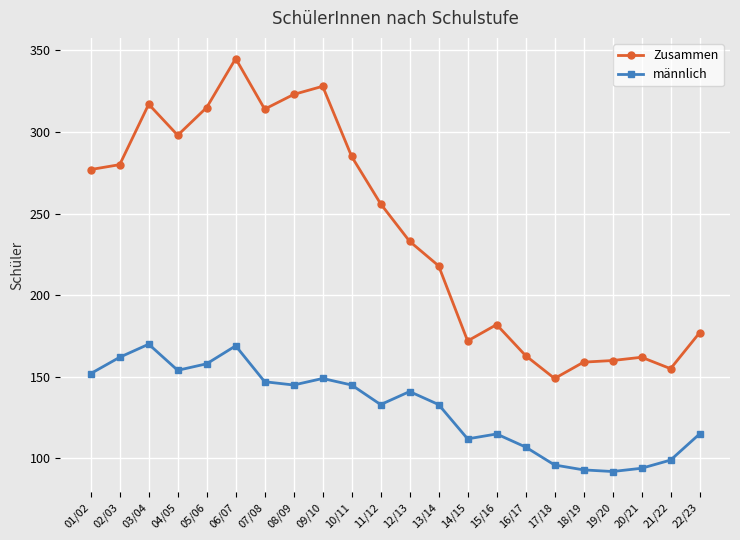

Rank the series at 19/20 from lowest to highest value.

männlich, Zusammen